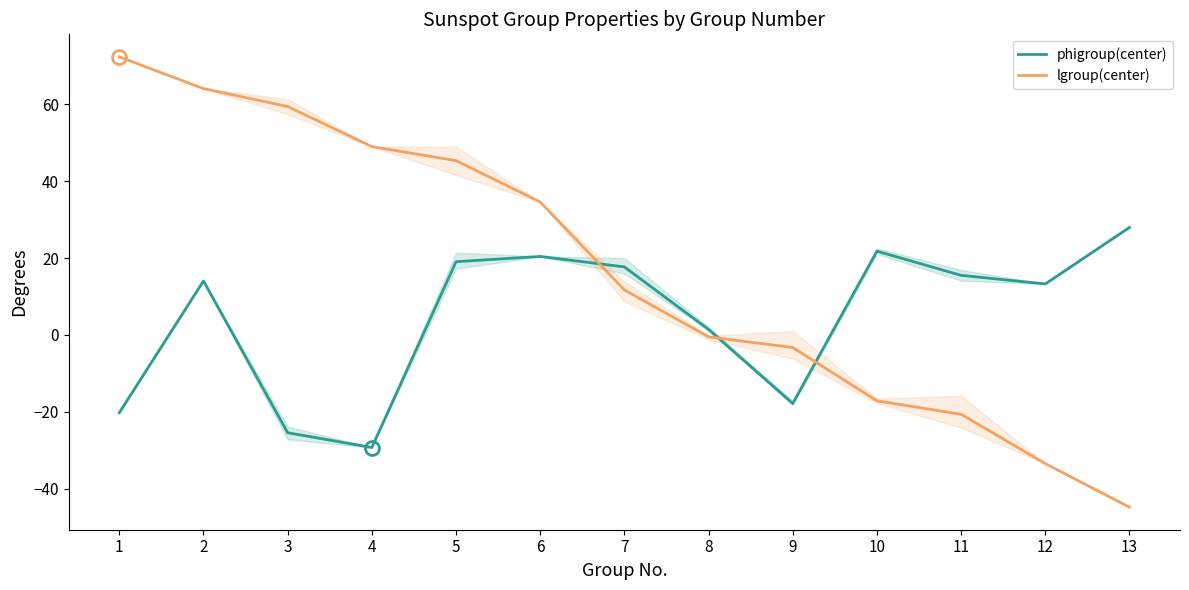

Reading left to right, transcribe all the data shown in this chart.

phigroup(center): 1=-20.2	2=14.1	3=-25.5	4=-29.3	5=19.1	6=20.4	7=17.7	8=1.4	9=-17.8	10=21.8	11=15.5	12=13.3	13=28.0
lgroup(center): 1=72.4	2=64.1	3=59.5	4=49.0	5=45.4	6=34.6	7=11.7	8=-0.5	9=-3.3	10=-17.2	11=-20.7	12=-33.5	13=-44.8